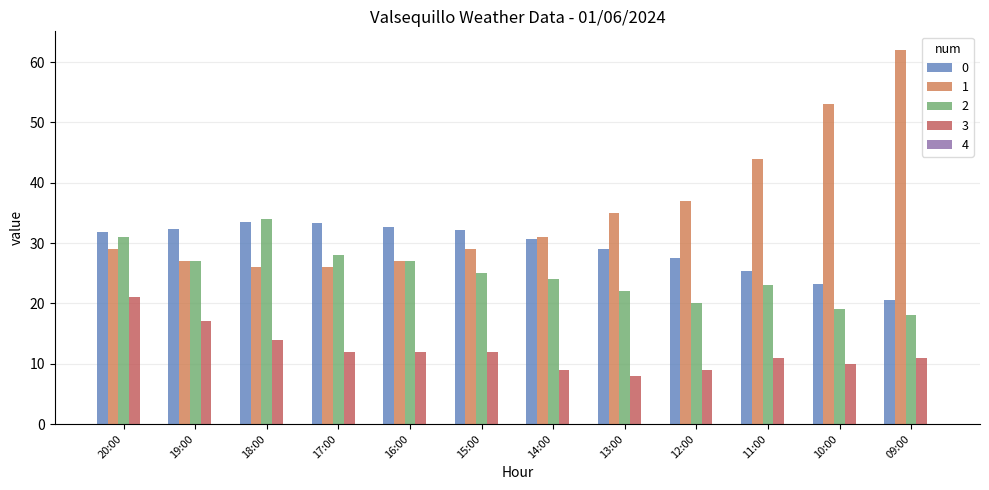

Is it true that 1 equals 26.0 at 17:00?

True